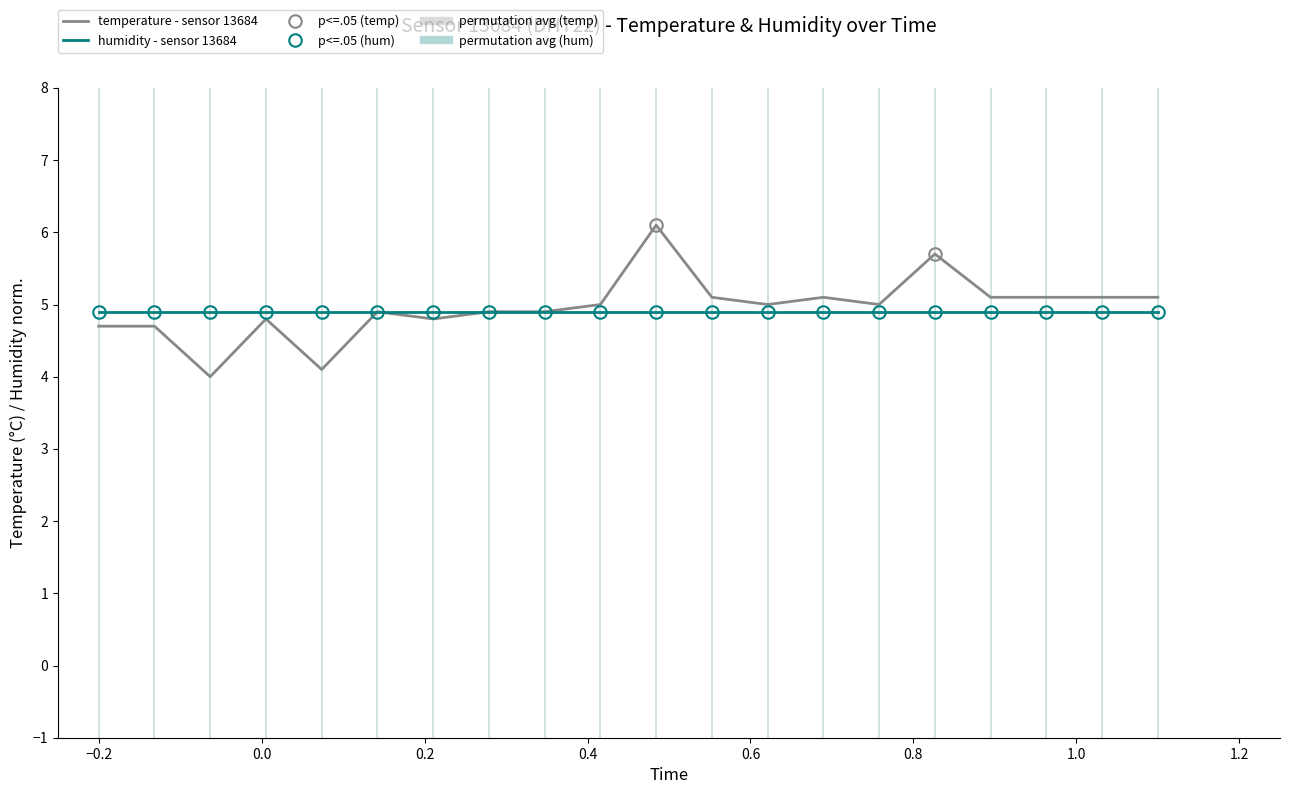

Which series has the largest range (max minus min)?

temperature - sensor 13684